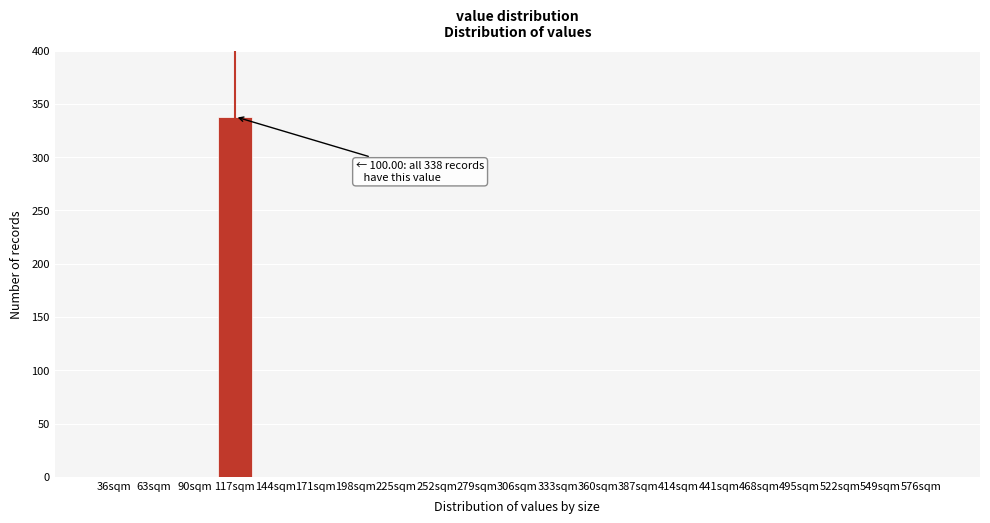

Reading left to right, extract all data points from this chart.

36sqm=0	63sqm=0	90sqm=0	117sqm=338	144sqm=0	171sqm=0	198sqm=0	225sqm=0	252sqm=0	279sqm=0	306sqm=0	333sqm=0	360sqm=0	387sqm=0	414sqm=0	441sqm=0	468sqm=0	495sqm=0	522sqm=0	549sqm=0	576sqm=0